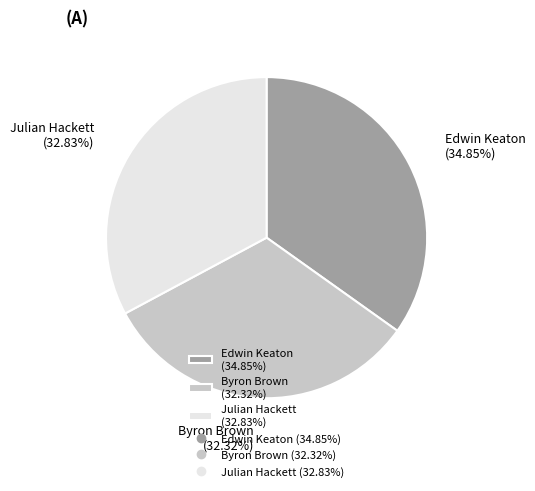

To the nearest percent, what is the average slice percentage?

33%